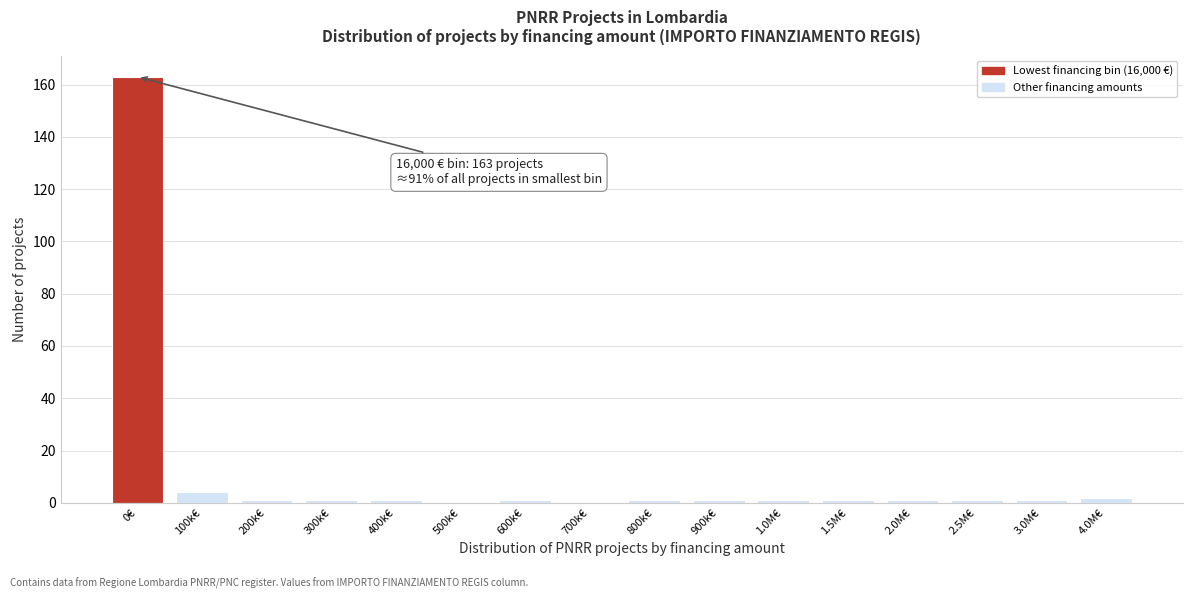

Reading right to left, transcribe all the data shown in this chart.

4.0M€=2	3.0M€=1	2.5M€=1	2.0M€=1	1.5M€=1	1.0M€=1	900k€=1	800k€=1	700k€=0	600k€=1	500k€=0	400k€=1	300k€=1	200k€=1	100k€=4	0€=163